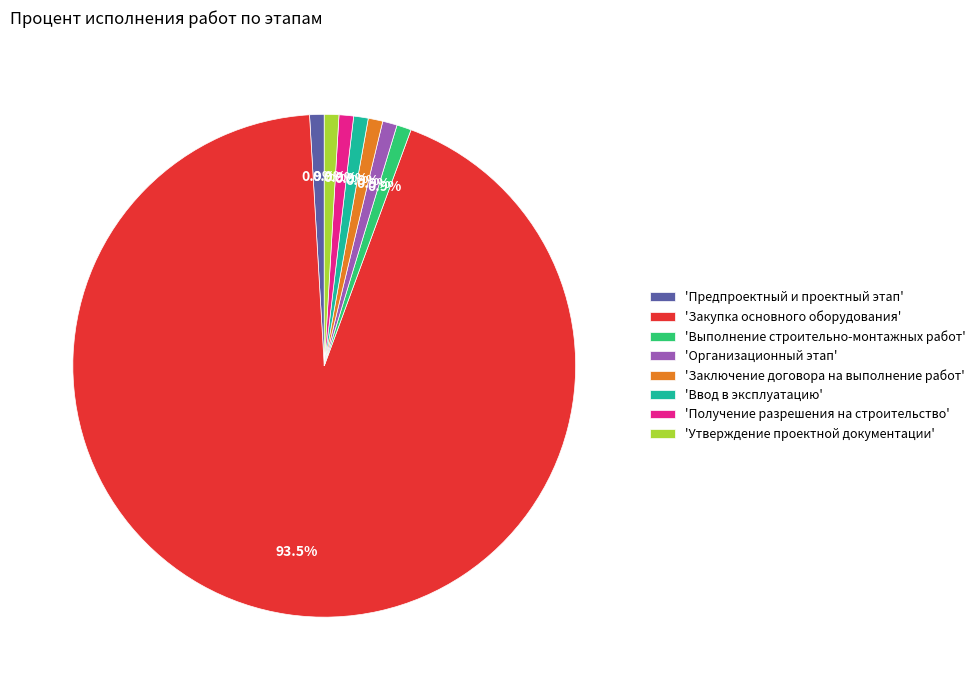

Which slice is the largest?

'Закупка основного оборудования'